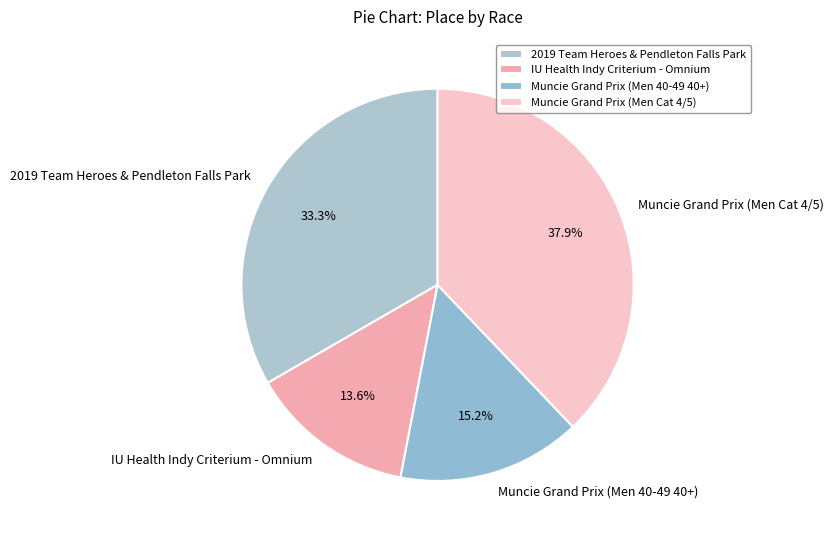

Between 2019 Team Heroes & Pendleton Falls Park and Muncie Grand Prix (Men 40-49 40+), which is larger?

2019 Team Heroes & Pendleton Falls Park